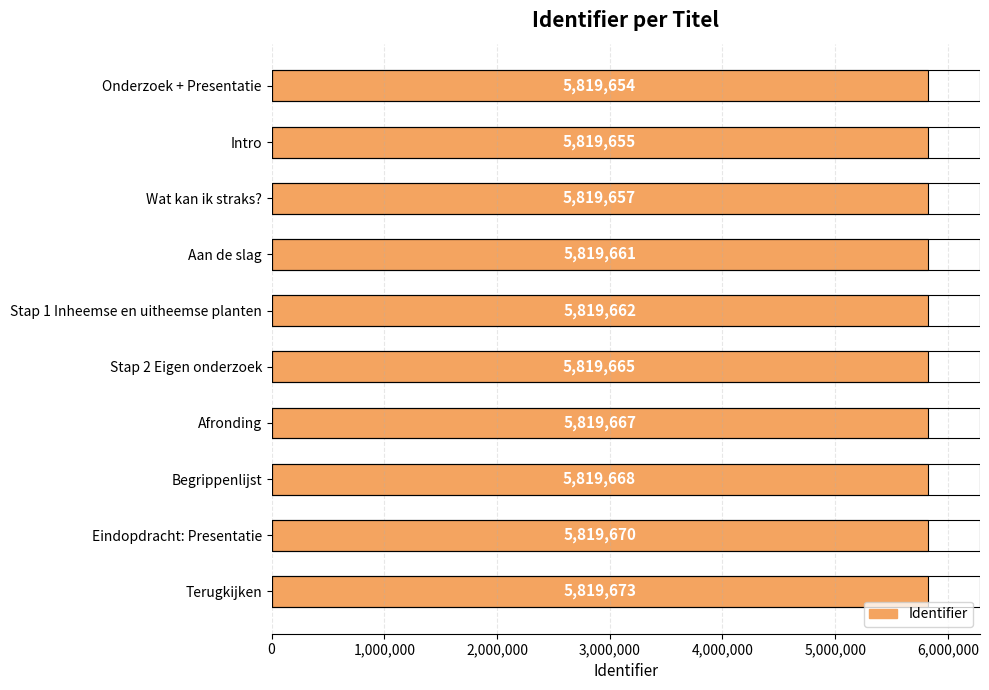

Reading top to bottom, extract all data points from this chart.

5819654	5819655	5819657	5819661	5819662	5819665	5819667	5819668	5819670	5819673